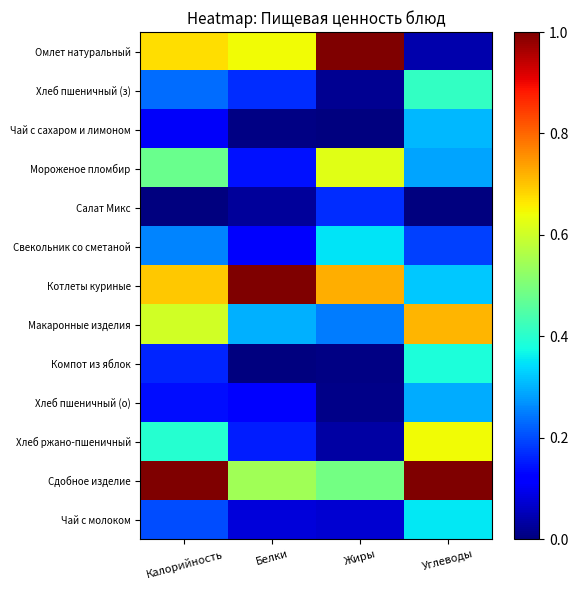

Count the number of categories in the chart.

4